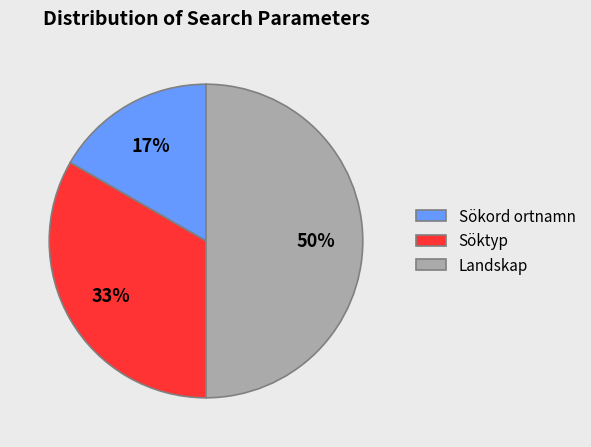

What percentage is the Sökord ortnamn slice, to the nearest percent?

17%